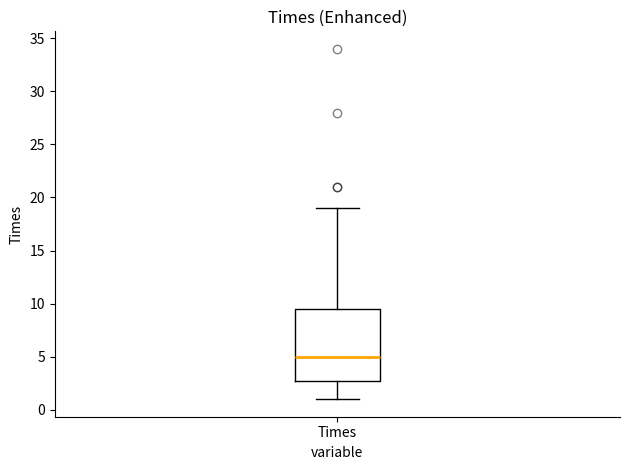

Where is the upper edge of the box for Times on the y-axis? The values are not printed on the chart, so give them approximately, as read against the axis.

9.5